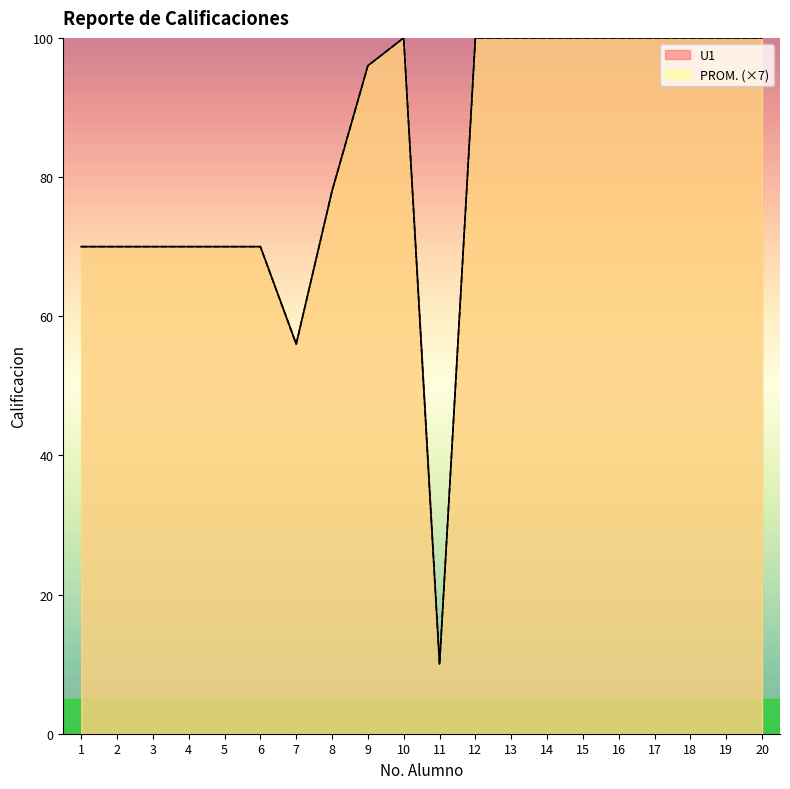

True or false: U1 and PROM. cross at least once.

False